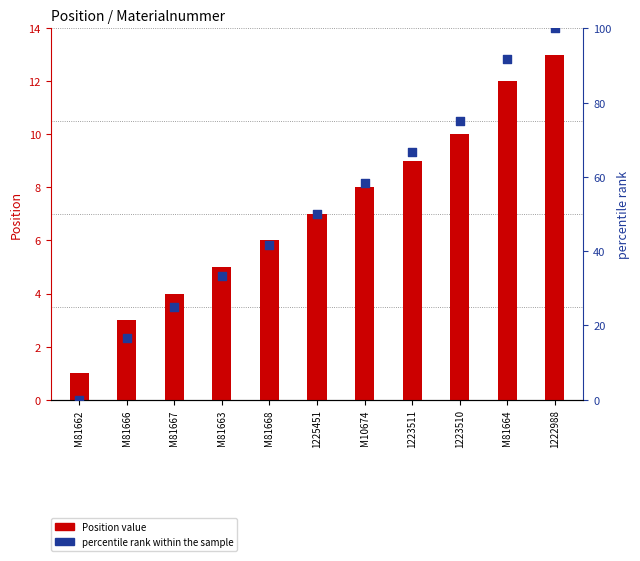

What are all the series names shown in the legend?

Position value, percentile rank within the sample